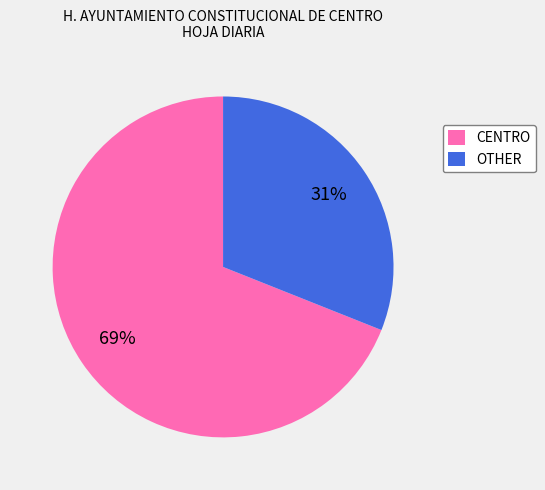

Count the number of slices in the pie.

2